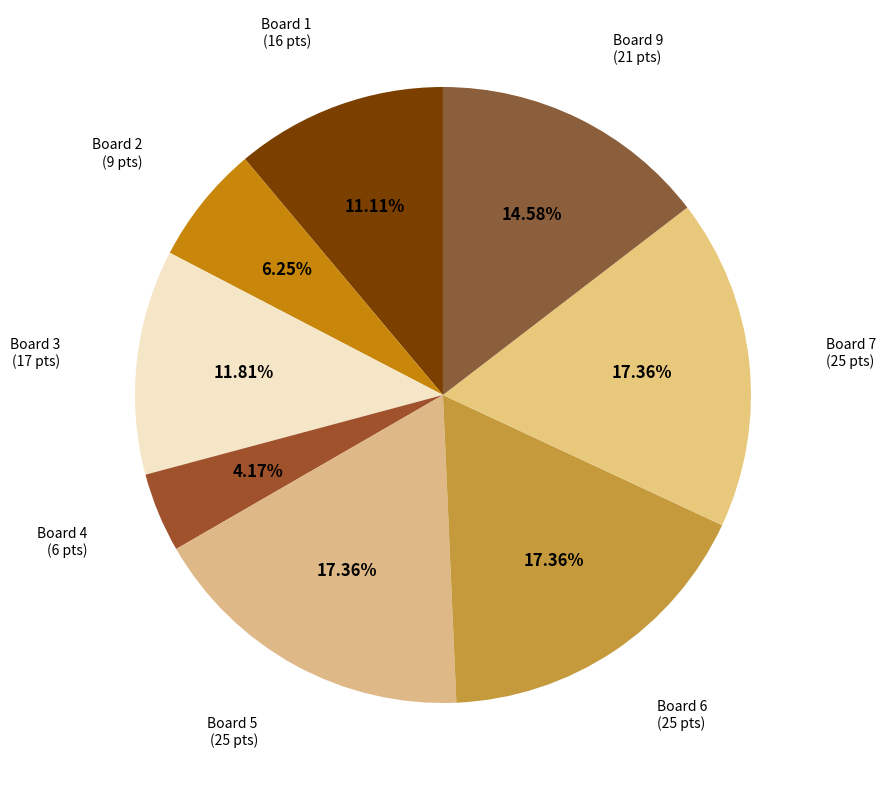

Count the number of slices in the pie.

8